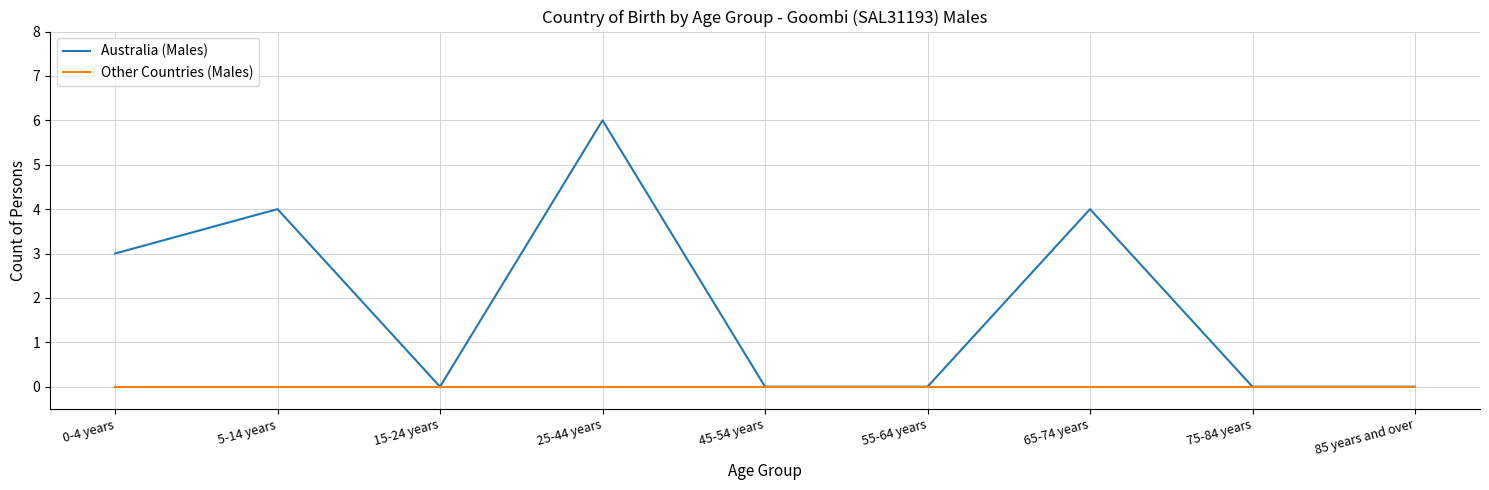

At which category does the chart reach its peak across all series?

25-44 years